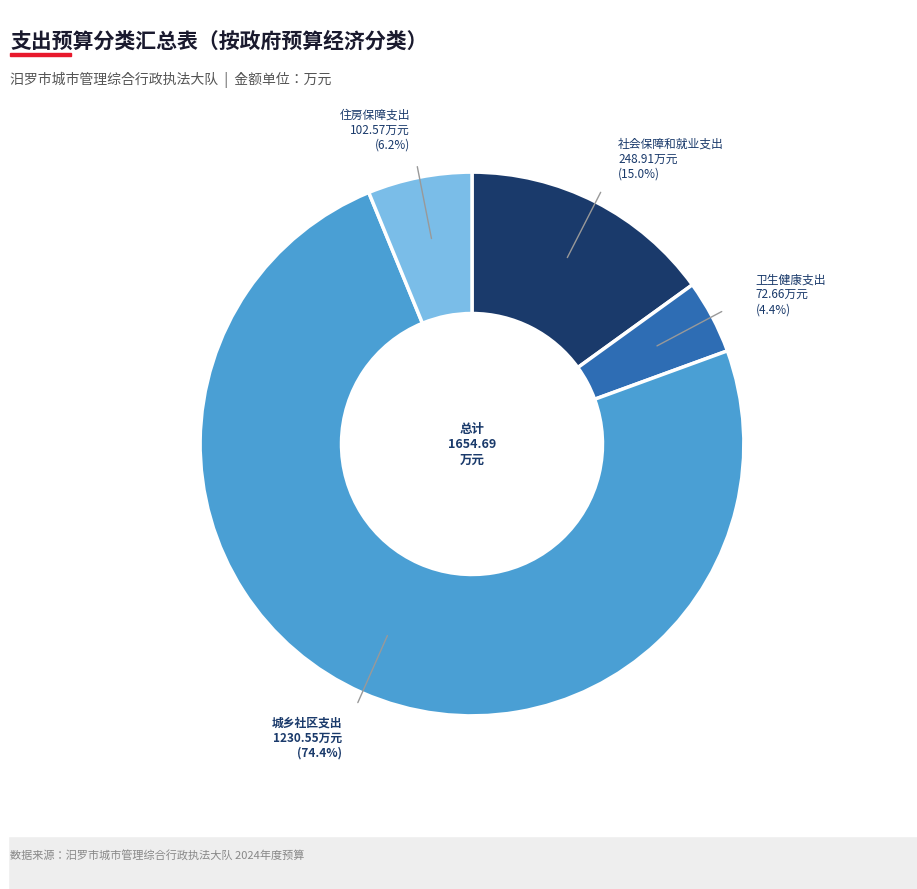

Which slice is the largest?

城乡社区支出